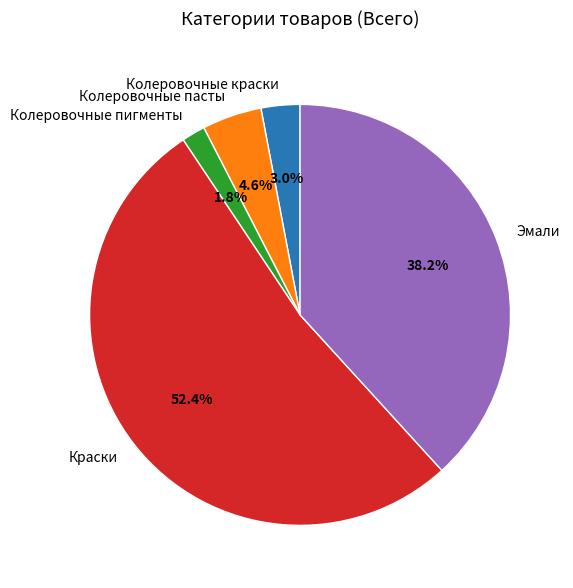

What is the largest slice in the pie chart?

Краски